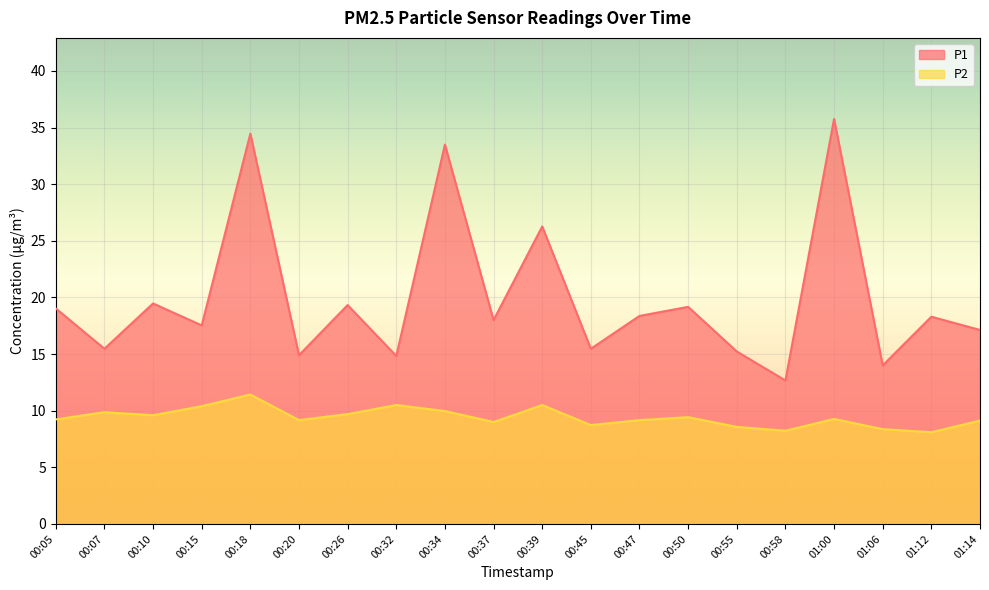

What is the difference between the maximum and second lowest values in the P1 series?

21.8